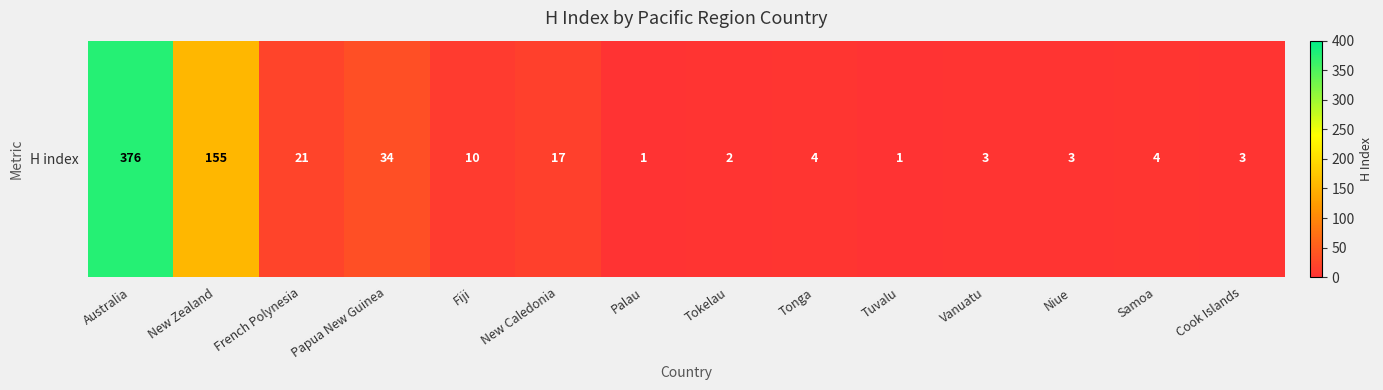

Reading right to left, list all the values displayed in this chart.

Cook Islands=3	Samoa=4	Niue=3	Vanuatu=3	Tuvalu=1	Tonga=4	Tokelau=2	Palau=1	New Caledonia=17	Fiji=10	Papua New Guinea=34	French Polynesia=21	New Zealand=155	Australia=376